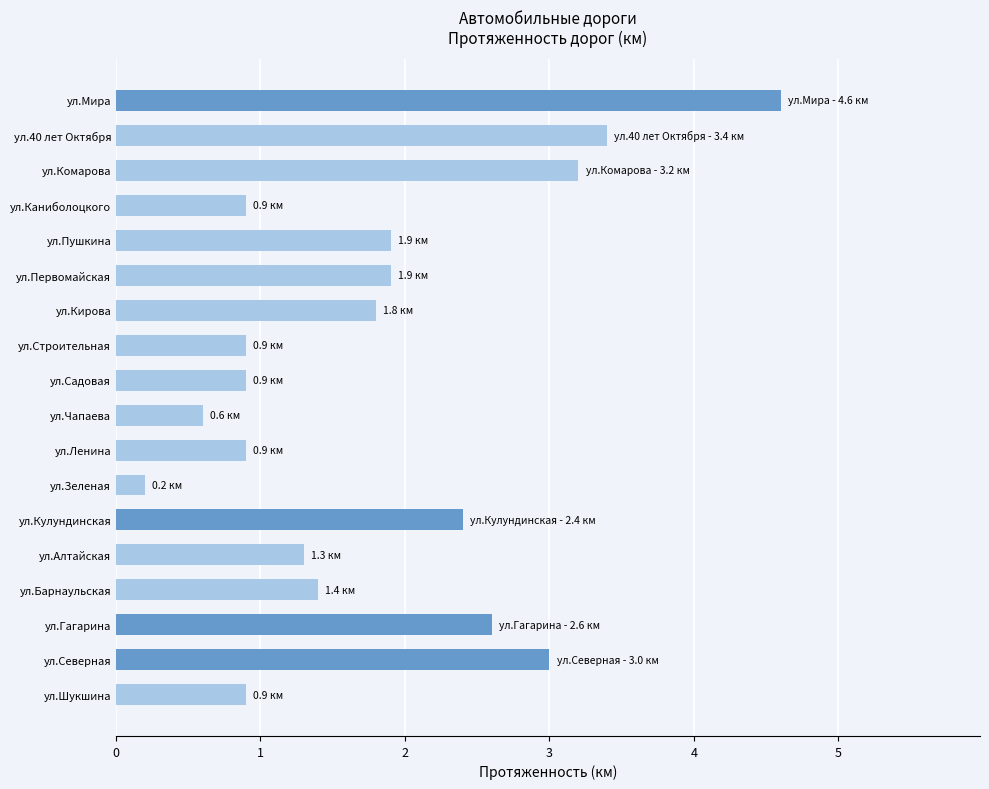

What is the maximum value shown in the chart?

4.6